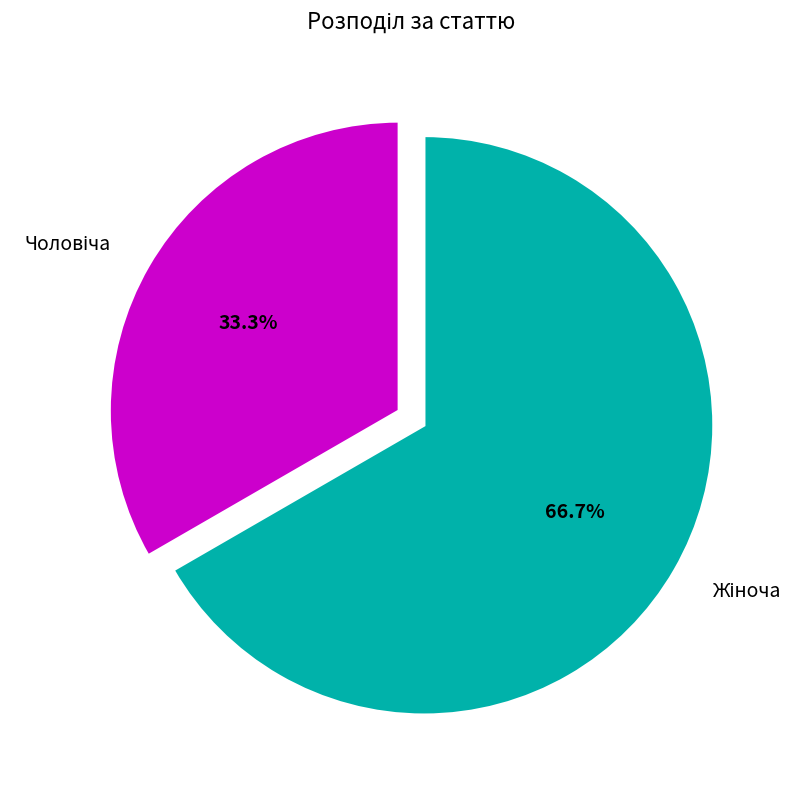

Is there a majority slice in this chart?

Yes